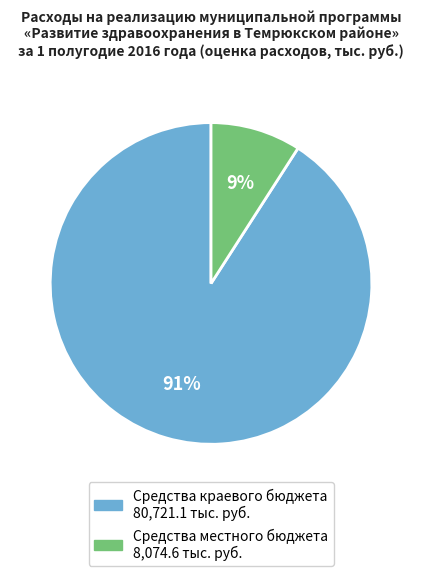

To the nearest percent, what is the average slice percentage?

50%